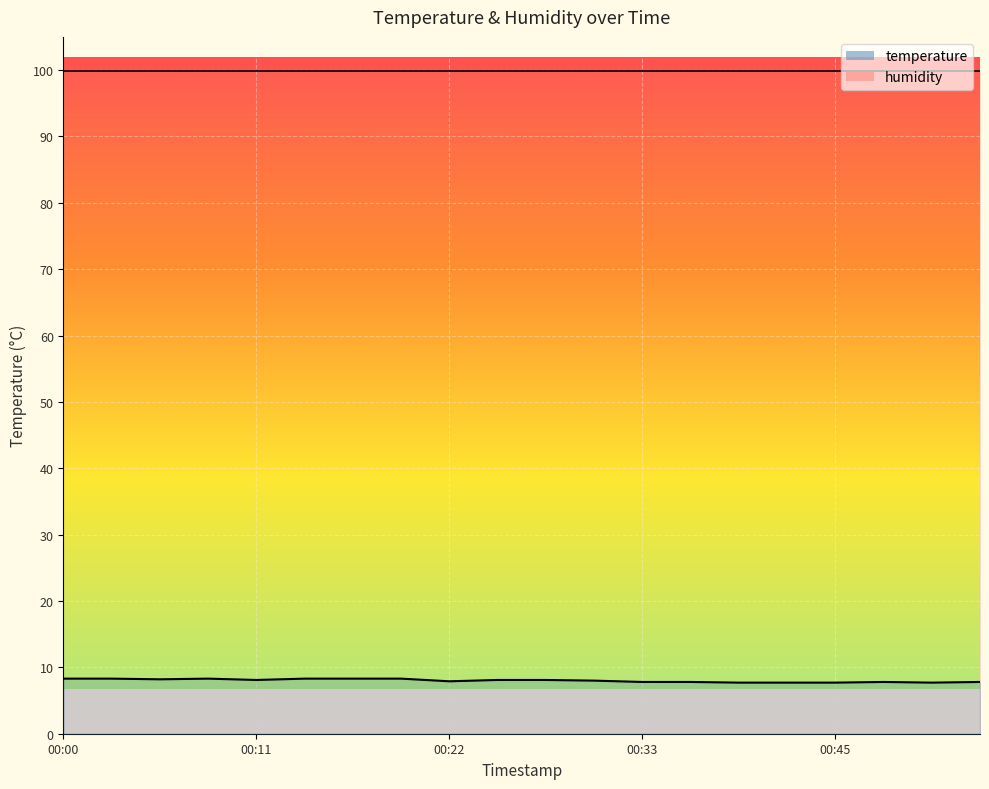

Approximately how many times larger is the value at 00:50 compared to 00:14?

0.9